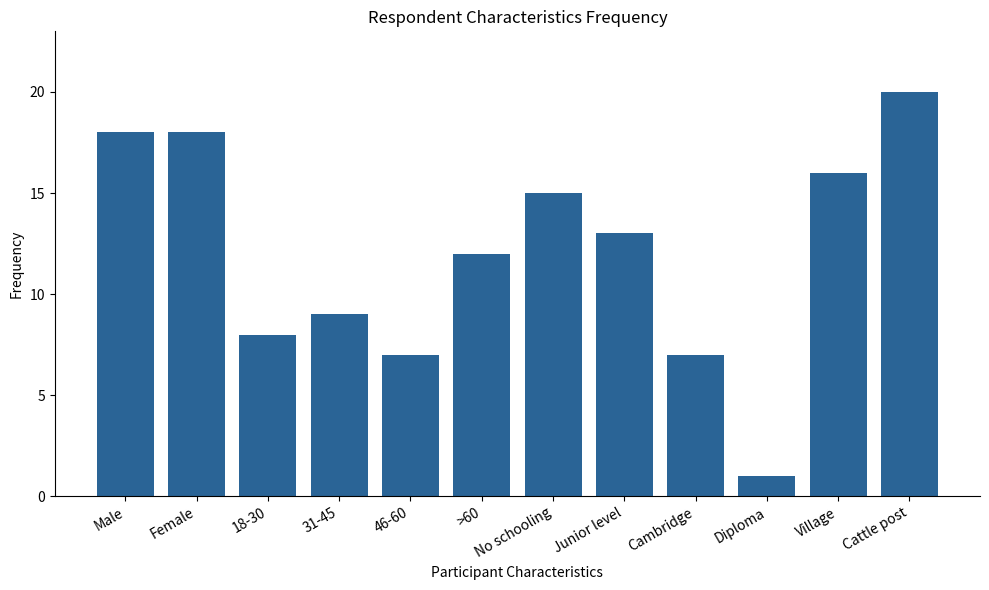

Between Cattle post and 31-45, which is larger?

Cattle post